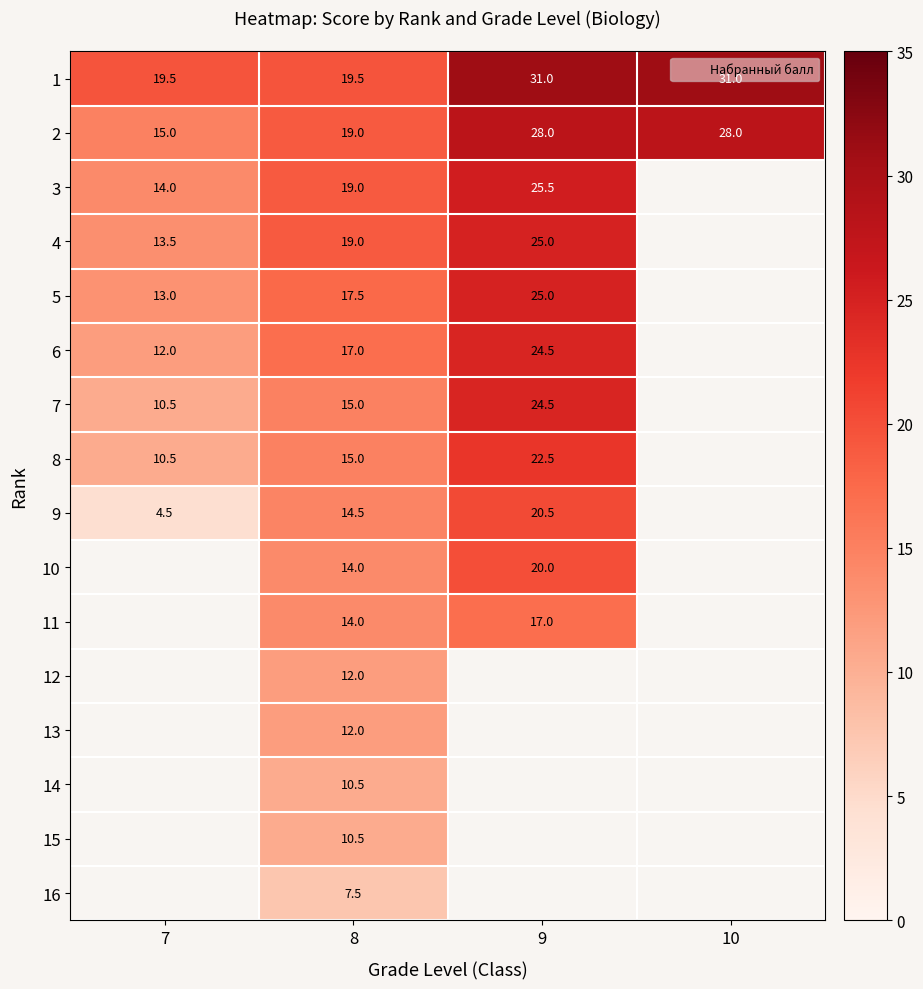

The 7 series shows 15.0 at 8. True or false?

True